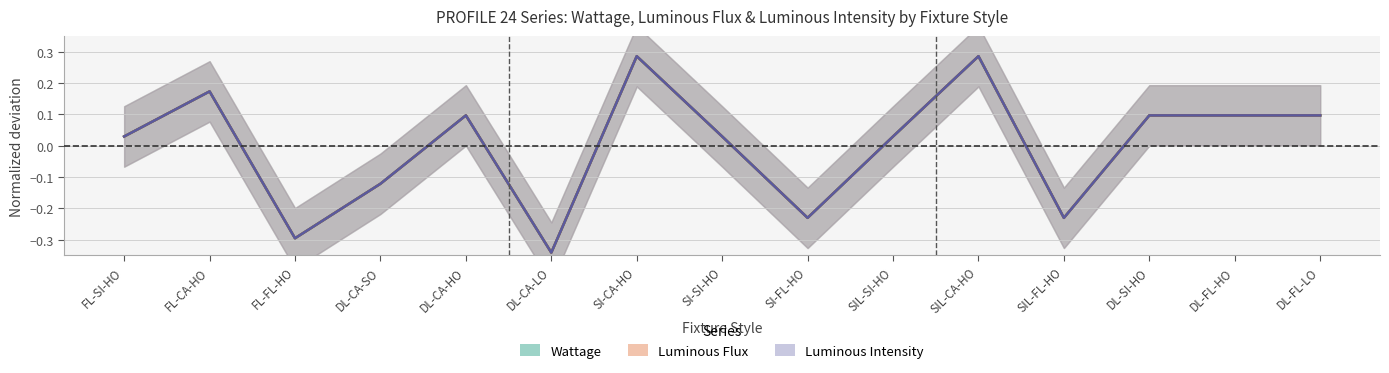

What is the greatest value displayed?

0.3